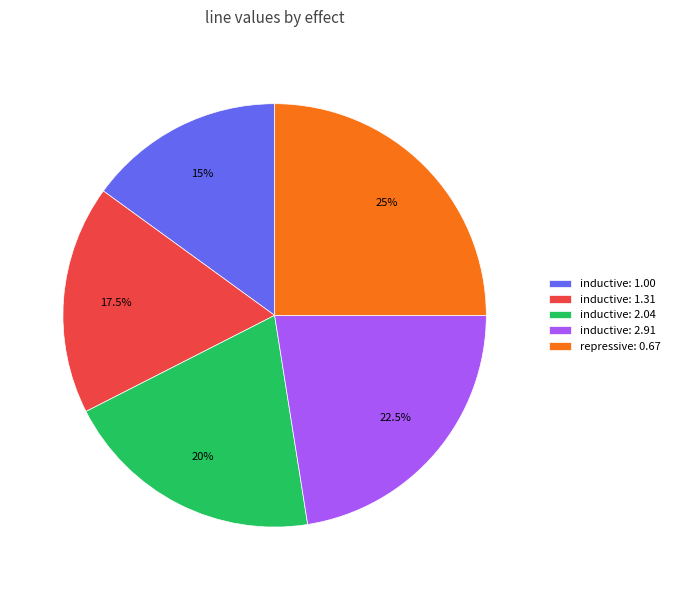

Is repressive: 0.67 the majority of the pie?

No